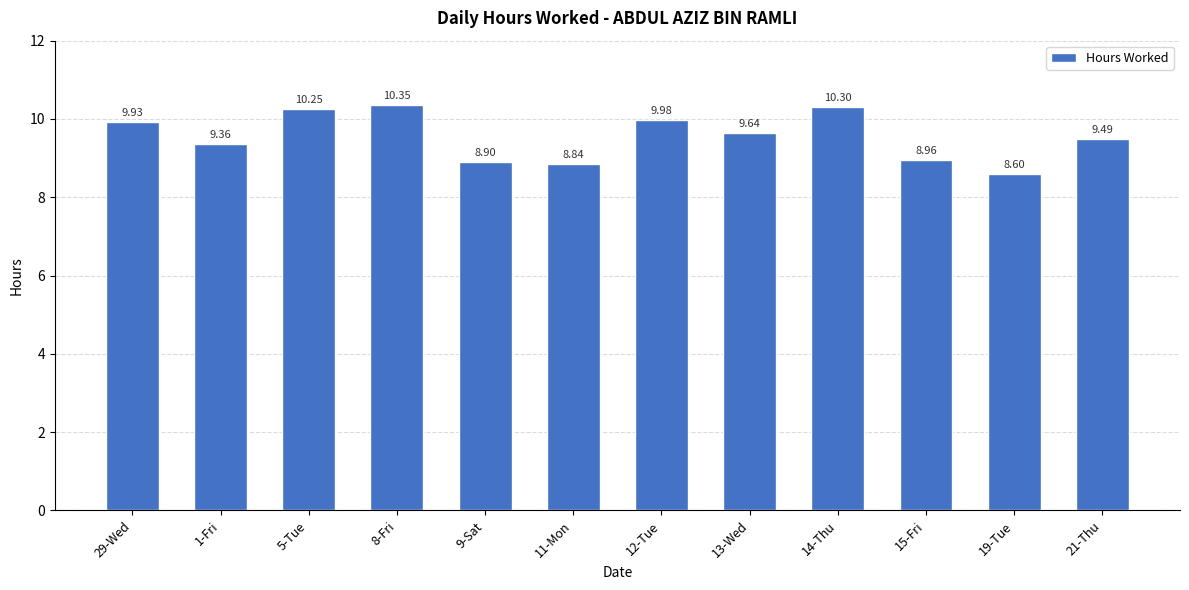

True or false: the data shows 9.9 at 29-Wed.

True